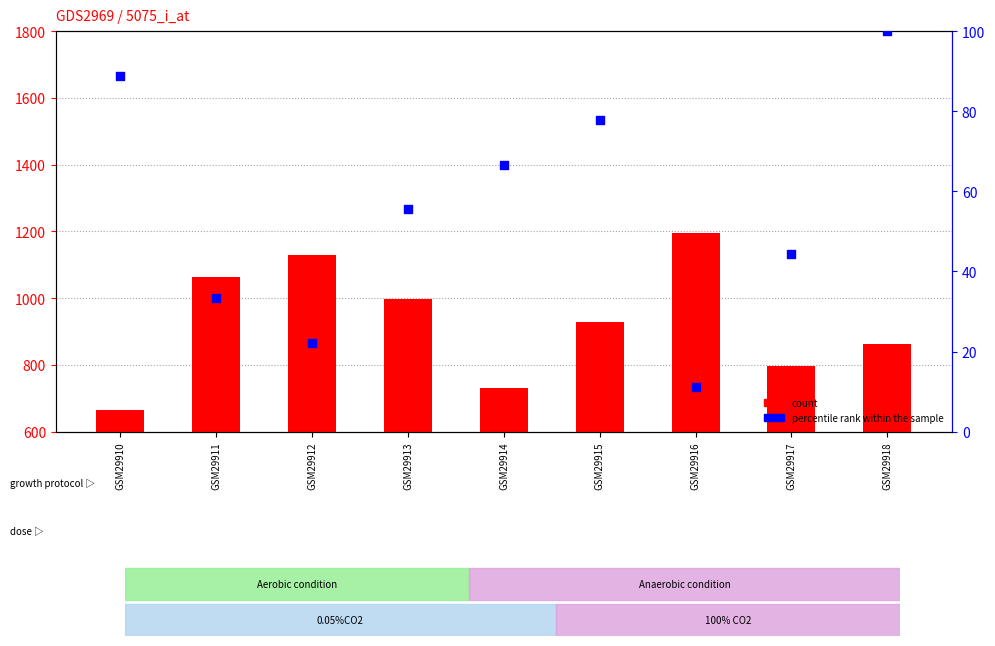

Is the value of percentile rank within the sample at GSM29913 greater than the value of count at GSM29910?

No